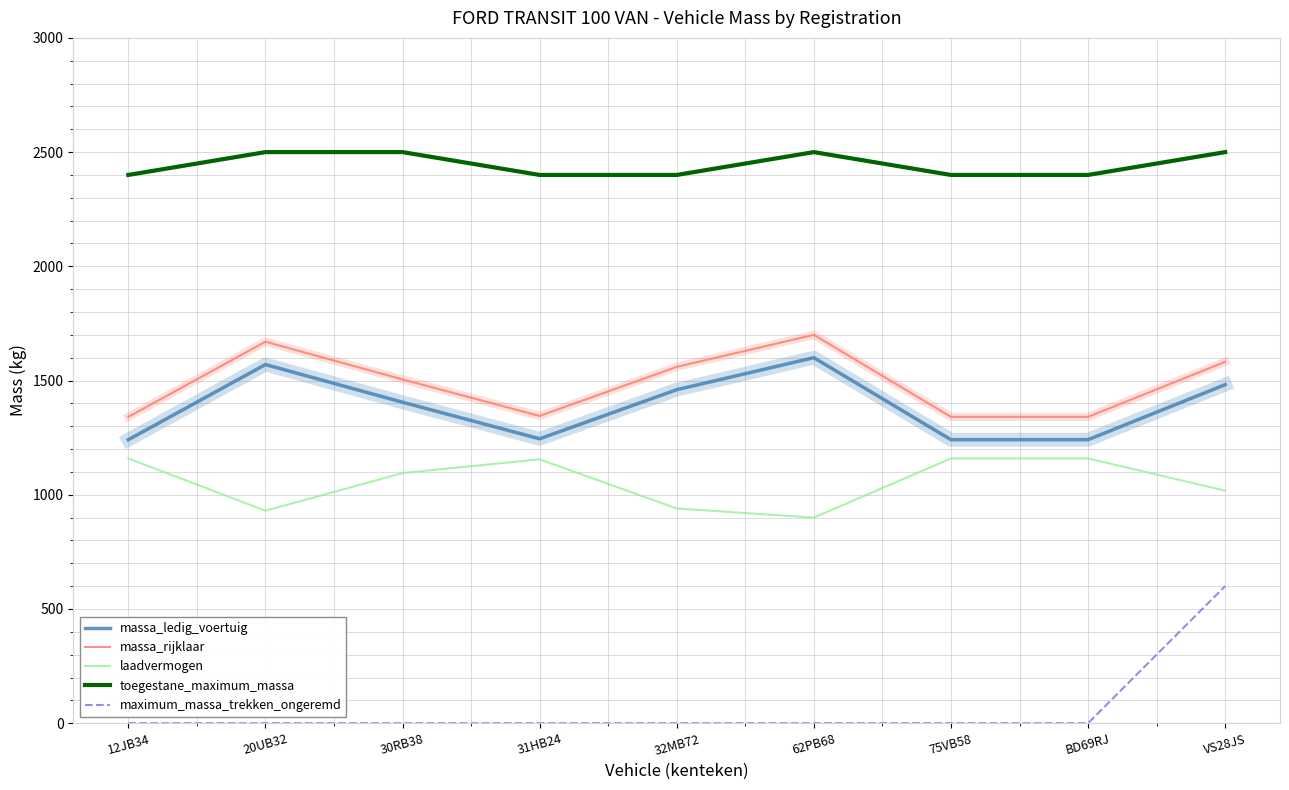

Which series has the widest spread of values?

maximum_massa_trekken_ongeremd